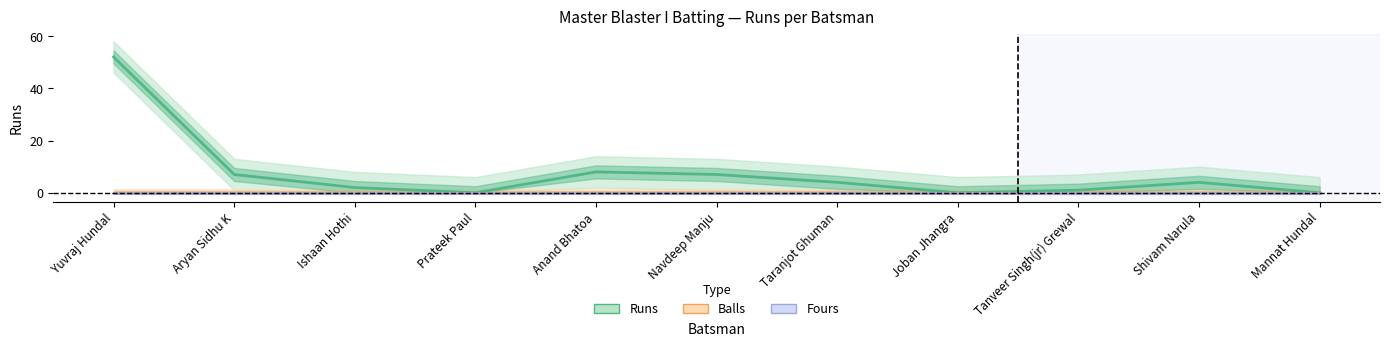

How many lines are shown in the chart?

3